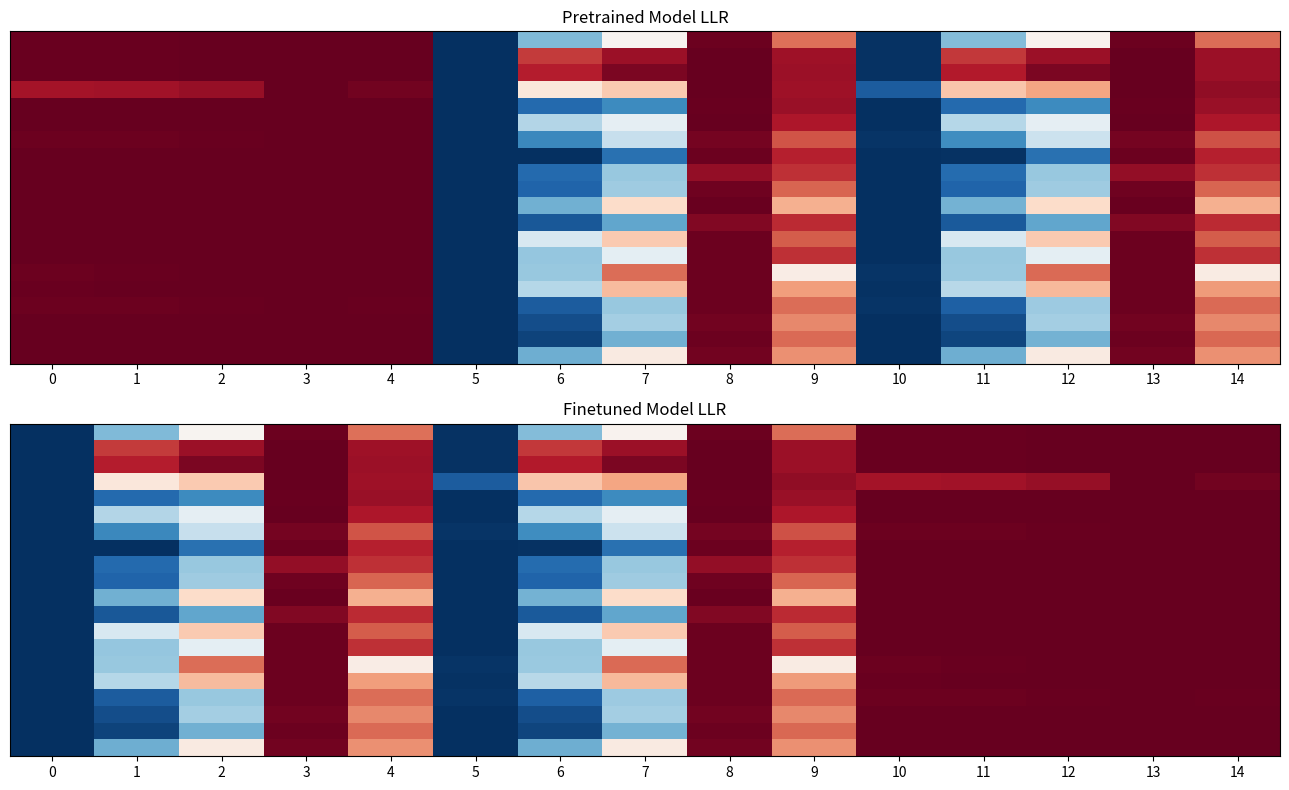

Between 13 and 11, which is larger?

11